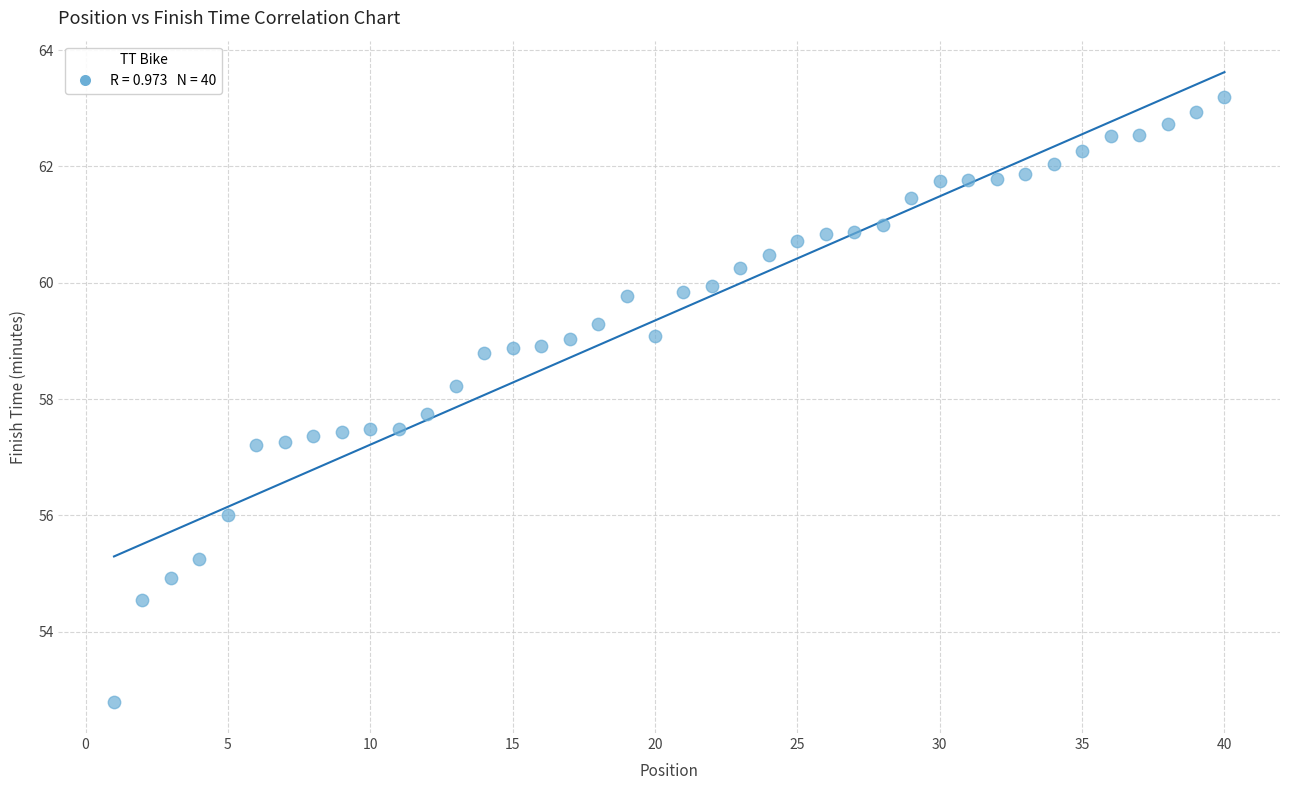

What is the range of X values (max minus min)?

39.0